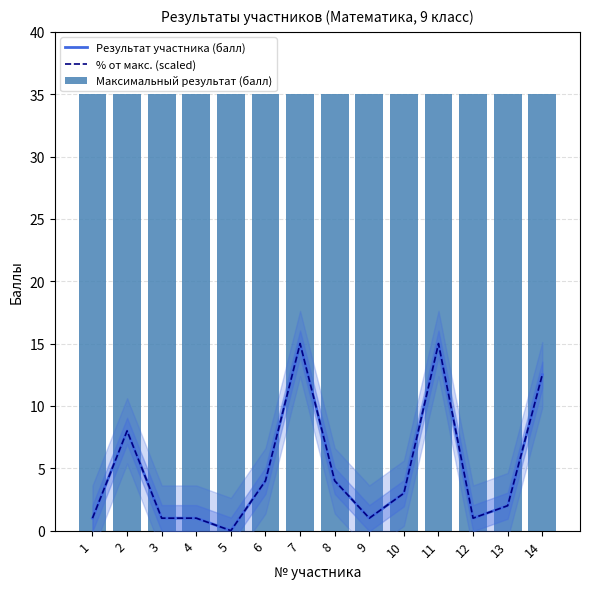

Where is Максимальный результат (балл) nearest to the value 35?

1